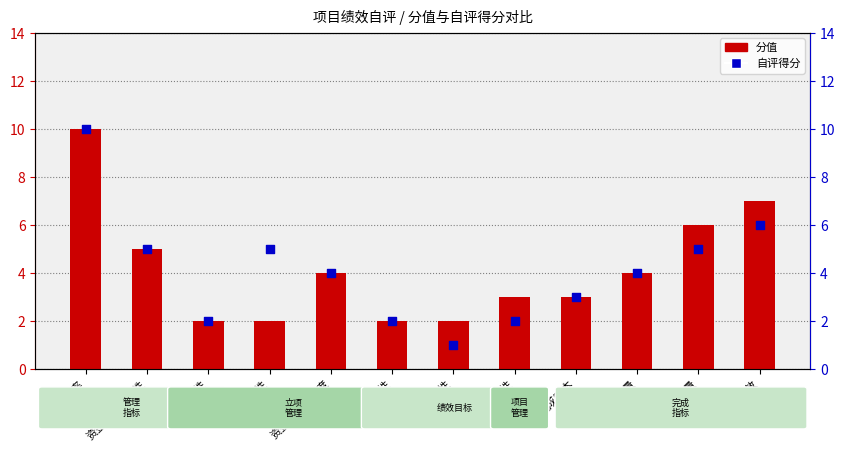

Which series contains the lowest Y value?

自评得分